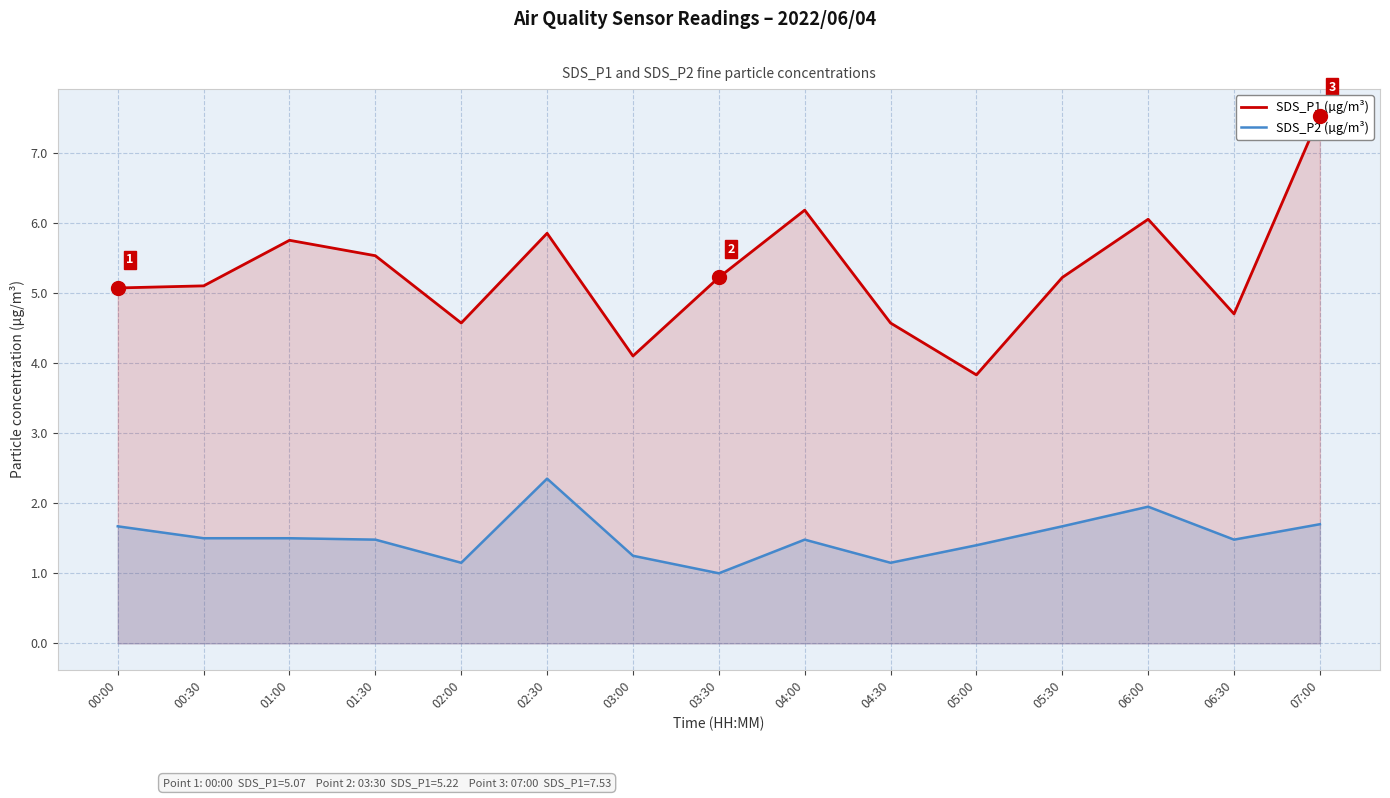

Reading left to right, list all the values displayed in this chart.

SDS_P1 (µg/m³): 5.1	5.1	5.8	5.5	4.6	5.8	4.1	5.2	6.2	4.6	3.8	5.2	6.0	4.7	7.5
SDS_P2 (µg/m³): 1.7	1.5	1.5	1.5	1.1	2.4	1.2	1.0	1.5	1.1	1.4	1.7	1.9	1.5	1.7